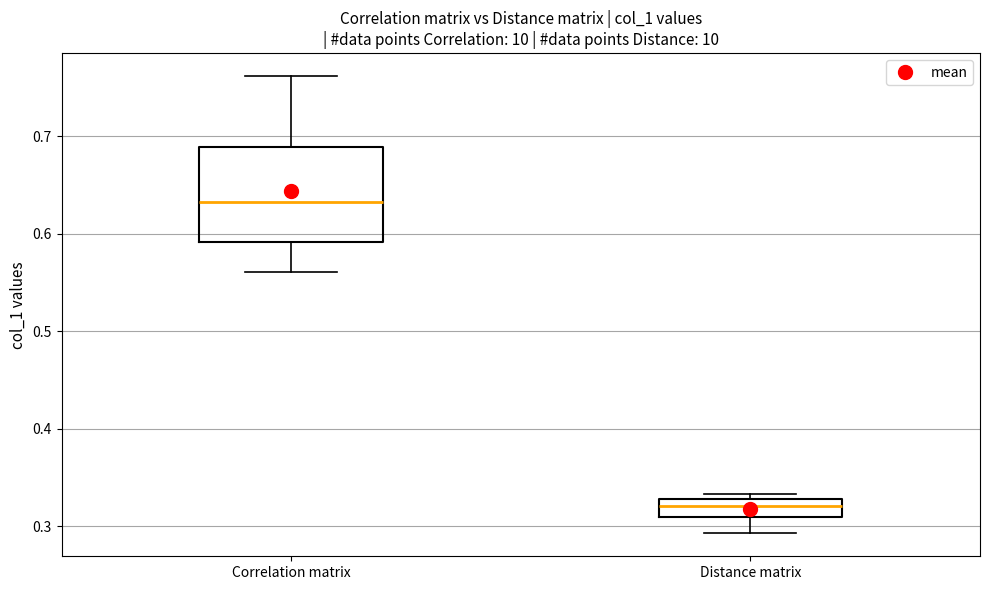

Reading left to right, transcribe this box plot: for each box, give where its median line is, the range the box spans, and where its two whiskers end, as read against the y-axis. The values are not printed on the chart, so give them approximately, as read against the axis.

Correlation matrix: median 0.63, box 0.59 to 0.69, whiskers 0.56 to 0.76
Distance matrix: median 0.32, box 0.31 to 0.33, whiskers 0.29 to 0.33 (just above the box's upper edge)